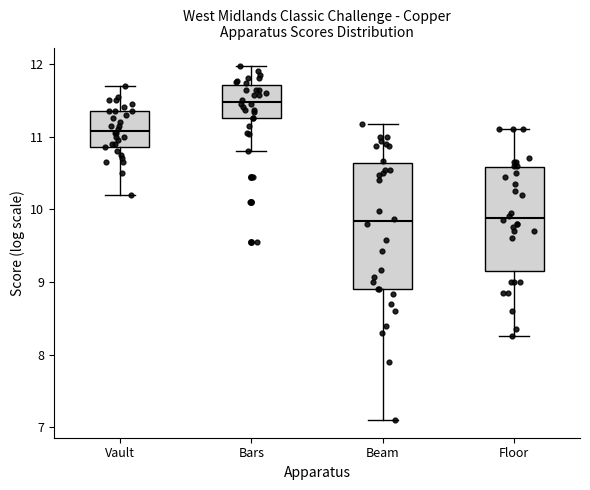

Which box is the tallest, from its lower edge to its upper edge?

Beam